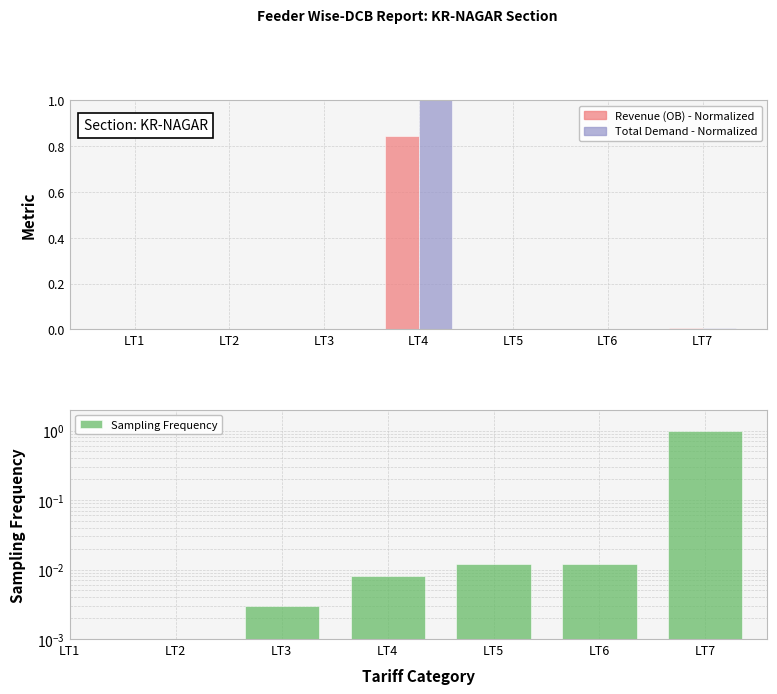

Between LT3 and LT1, which is larger?

LT1